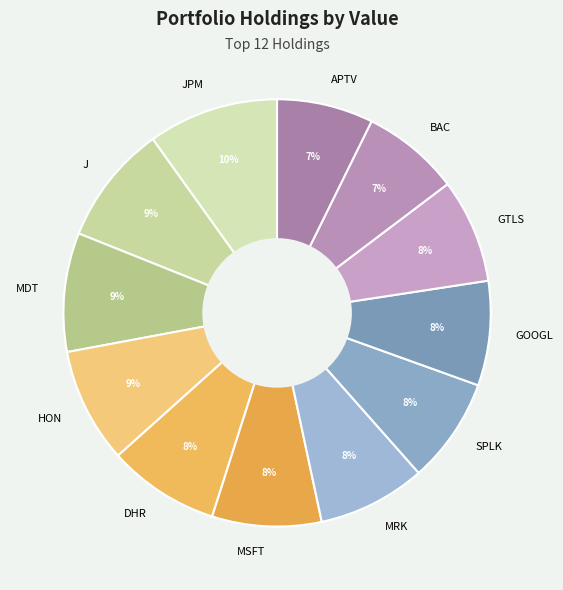

The MRK slice represents 8% of the pie. True or false?

True